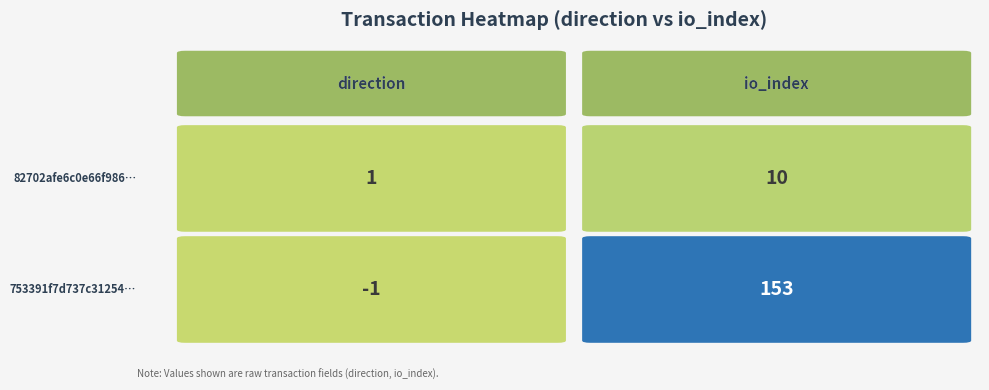

How many series are shown in this chart?

2